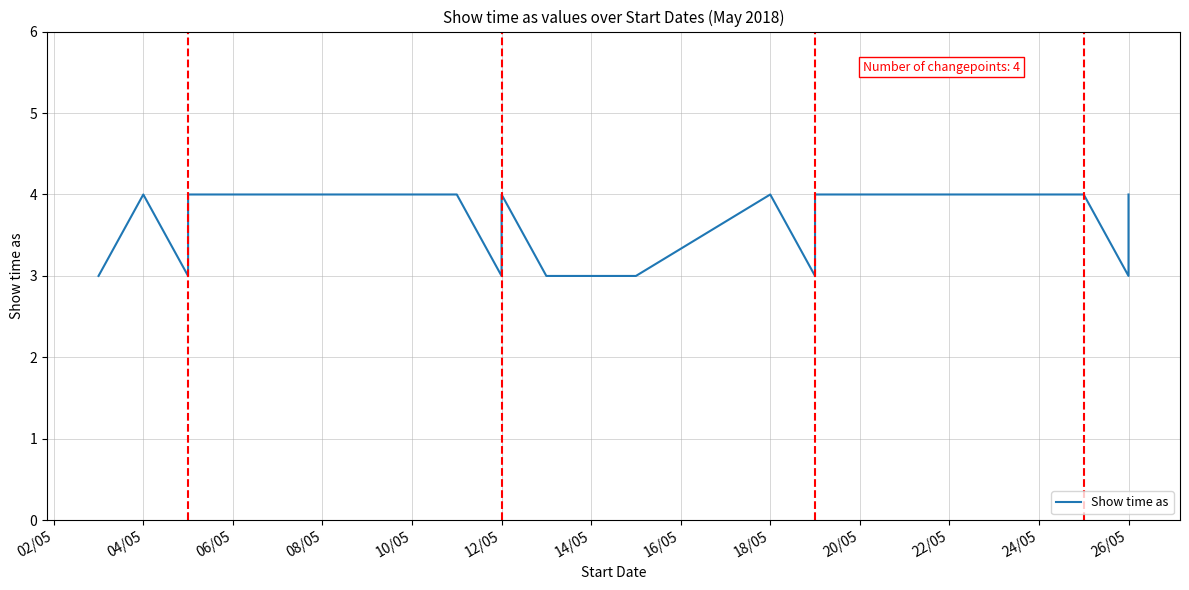

What is the smallest value displayed?

3